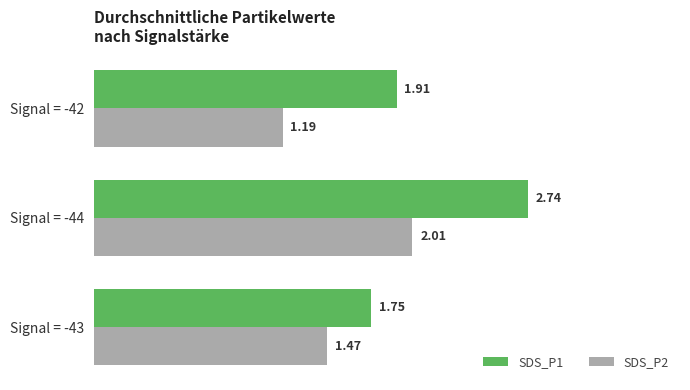

Rank the series by their maximum value, from highest to lowest.

SDS_P1, SDS_P2